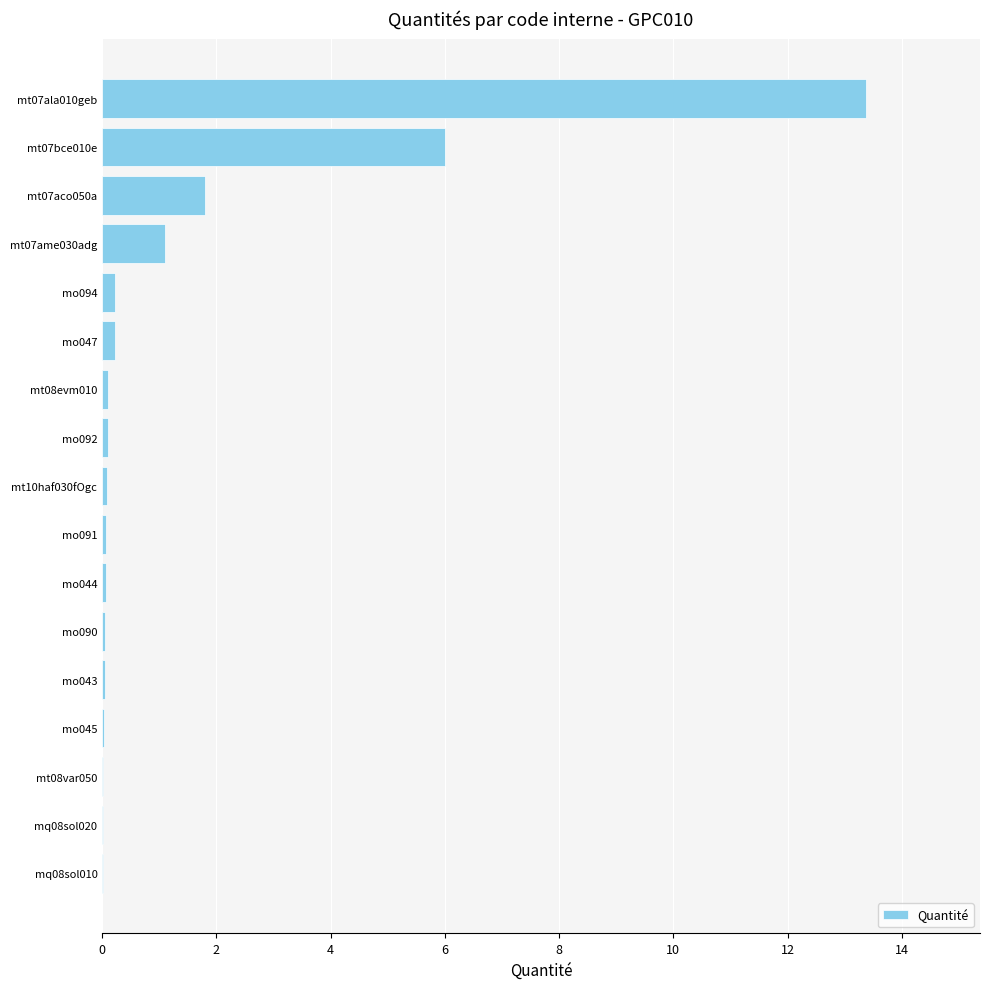

True or false: the data shows 0.0 at mq08sol020.

True